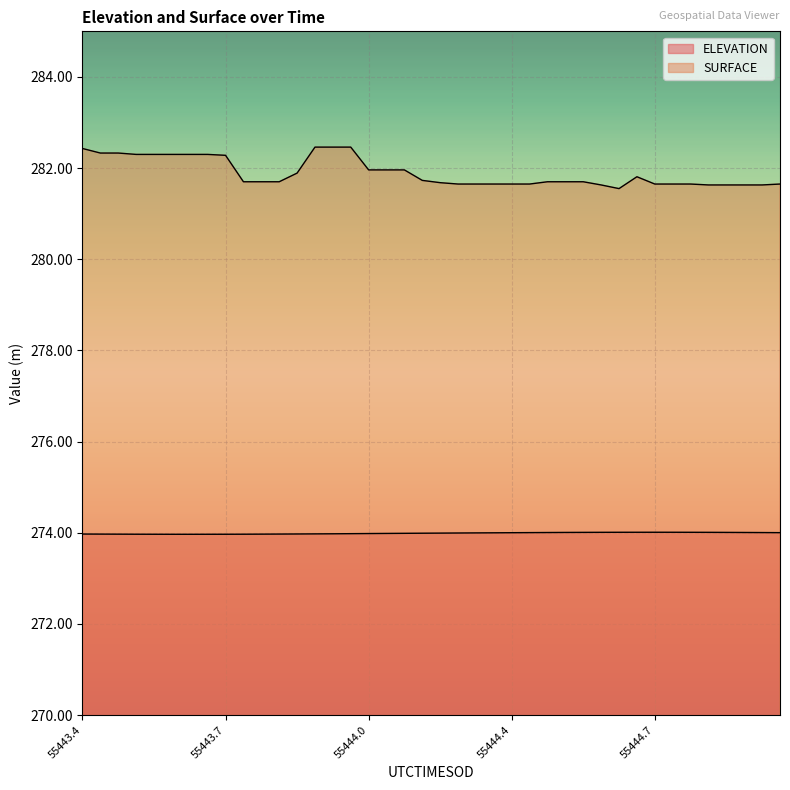

Rank the series by their average value, from highest to lowest.

SURFACE, ELEVATION